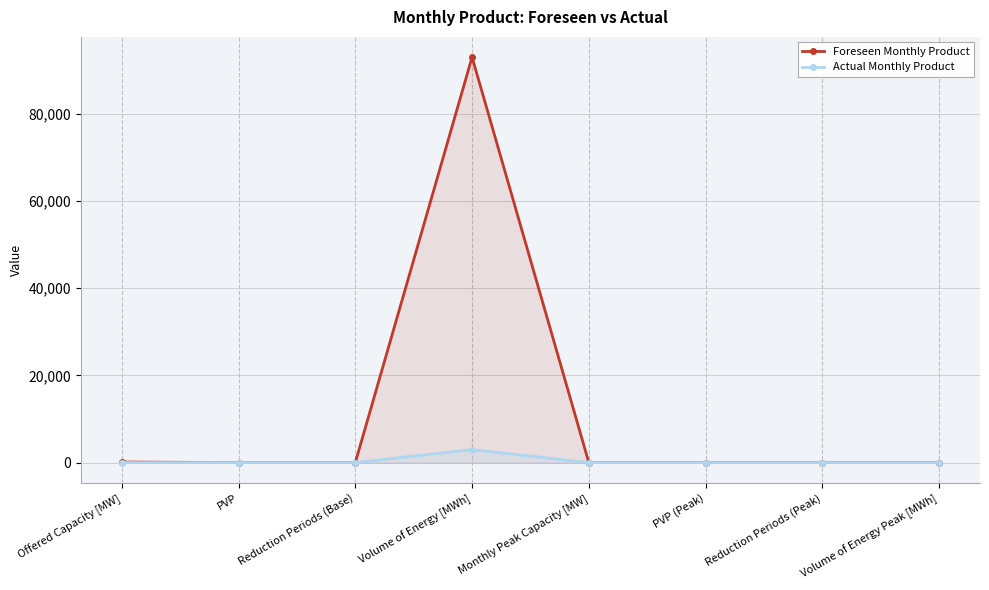

Reading right to left, transcribe all the data shown in this chart.

Foreseen Monthly Product: Volume of Energy Peak [MWh]=0	Reduction Periods (Peak)=0	PVP (Peak)=0	Monthly Peak Capacity [MW]=0	Volume of Energy [MWh]=93009	Reduction Periods (Base)=0	PVP=1	Offered Capacity [MW]=129
Actual Monthly Product: Volume of Energy Peak [MWh]=0	Reduction Periods (Peak)=0	PVP (Peak)=0	Monthly Peak Capacity [MW]=0	Volume of Energy [MWh]=2980	Reduction Periods (Base)=0	PVP=1	Offered Capacity [MW]=4